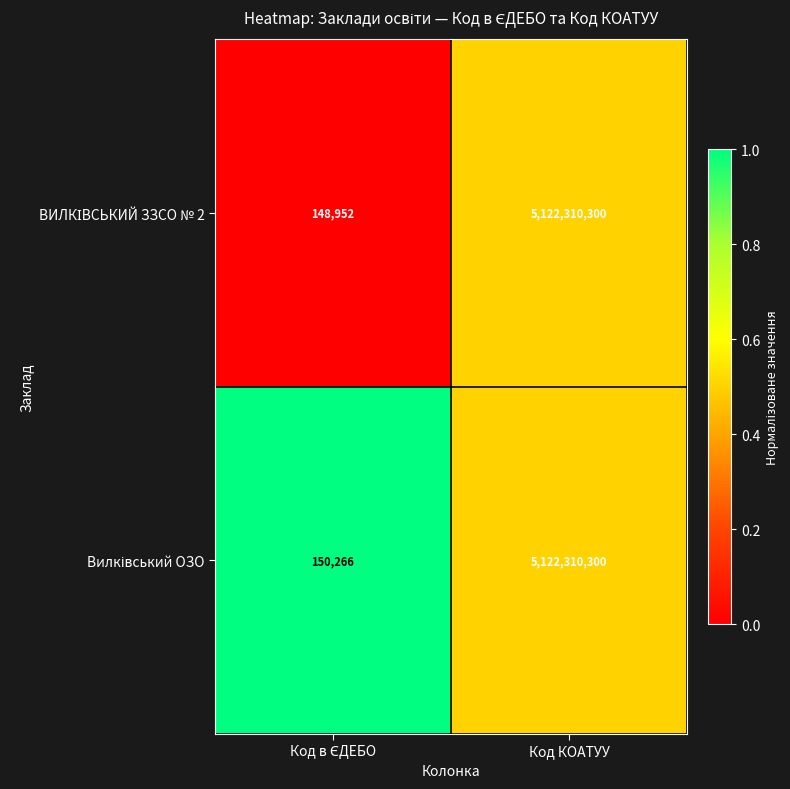

At which category does the chart reach its peak across all series?

Код КОАТУУ